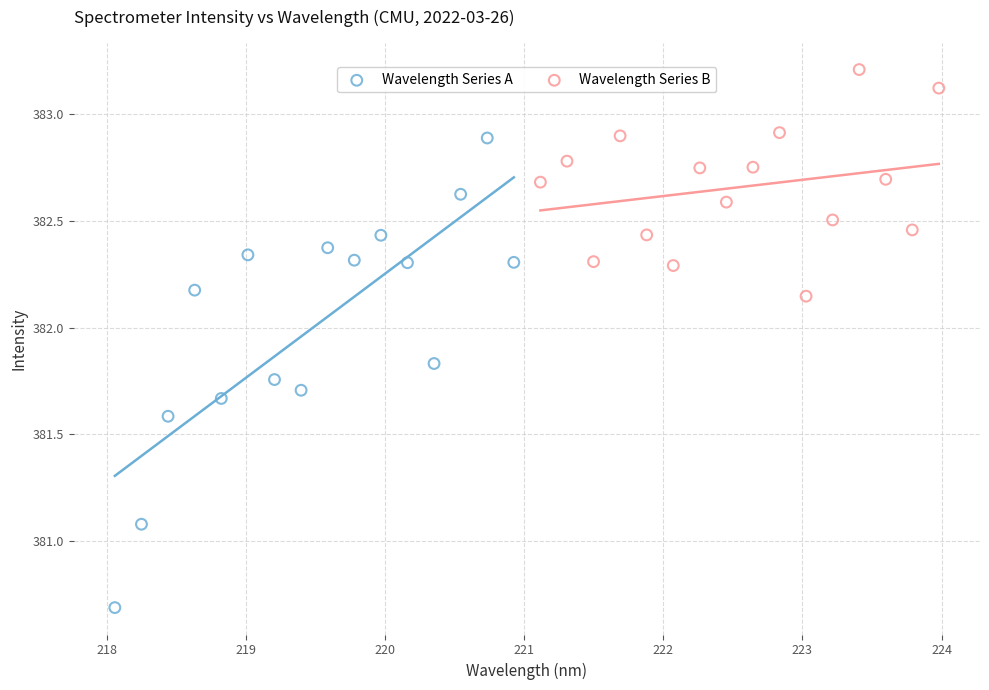

Which series reaches the maximum Y coordinate?

Wavelength Series B